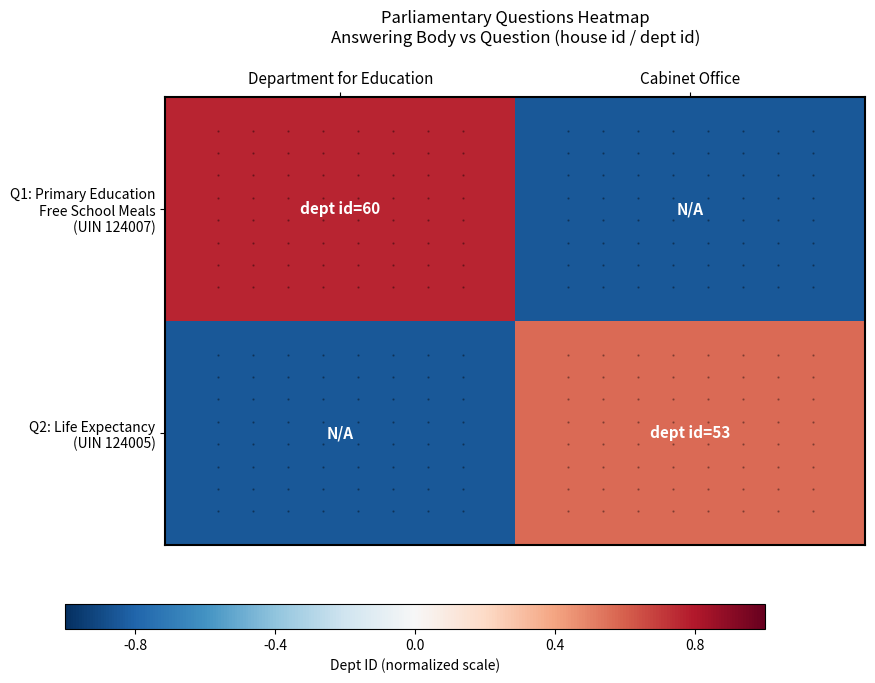

Which series has the largest total across all categories?

Q1: Primary Education Free School Meals (UIN 124007)